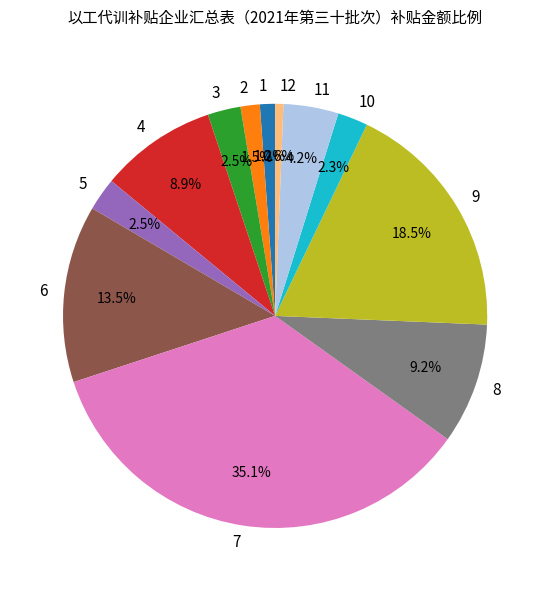

What is the largest slice in the pie chart?

7